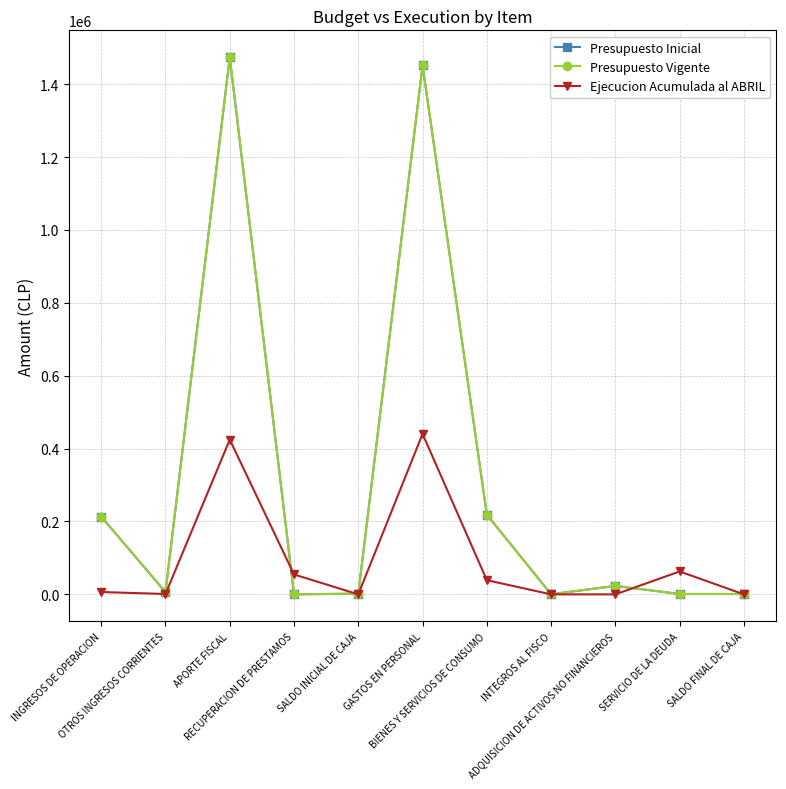

How many intersections are there between Ejecucion Acumulada al ABRIL and Presupuesto Inicial?

4